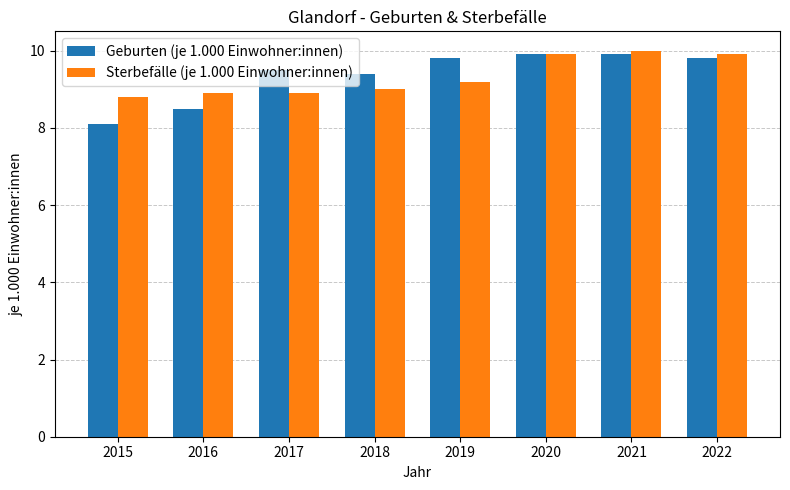

Reading right to left, transcribe all the data shown in this chart.

Geburten (je 1.000 Einwohner:innen): 9.8	9.9	9.9	9.8	9.4	9.5	8.5	8.1
Sterbefälle (je 1.000 Einwohner:innen): 9.9	10.0	9.9	9.2	9.0	8.9	8.9	8.8